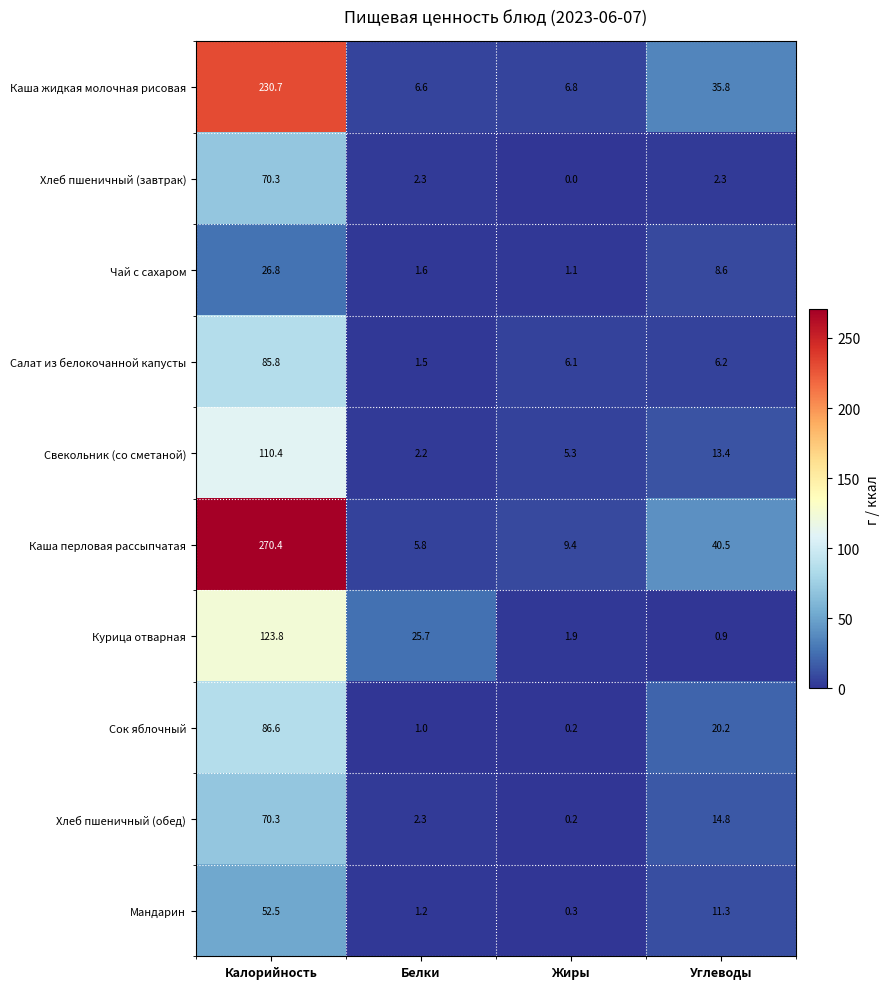

True or false: Свекольник (со сметаной) has a value of 2.2 at Белки.

True